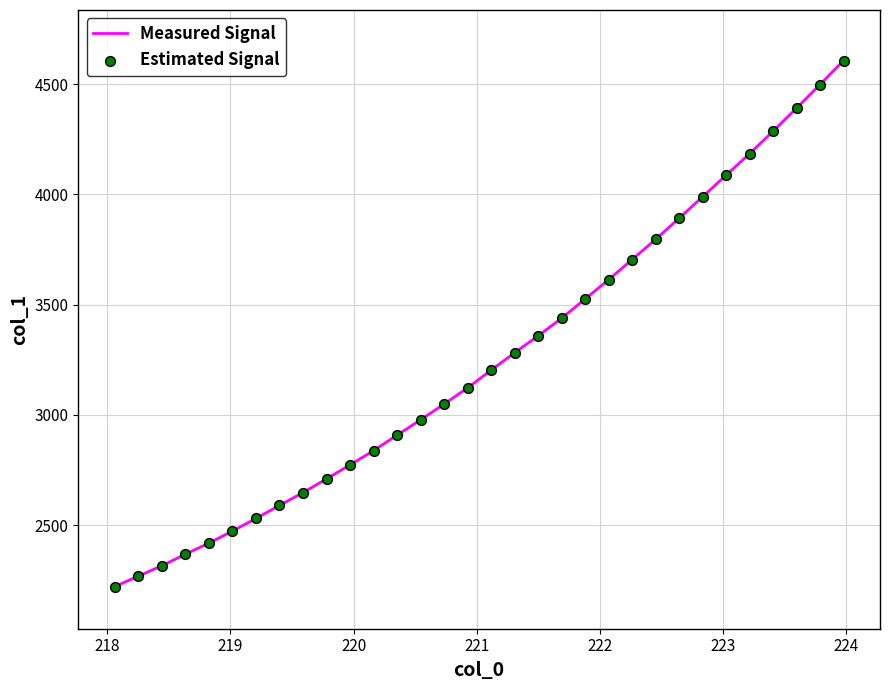

What is the greatest value displayed?

4607.7